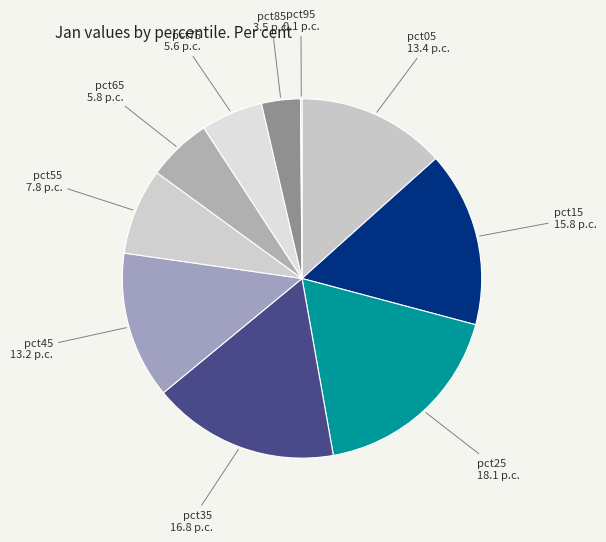

Is there a majority slice in this chart?

No